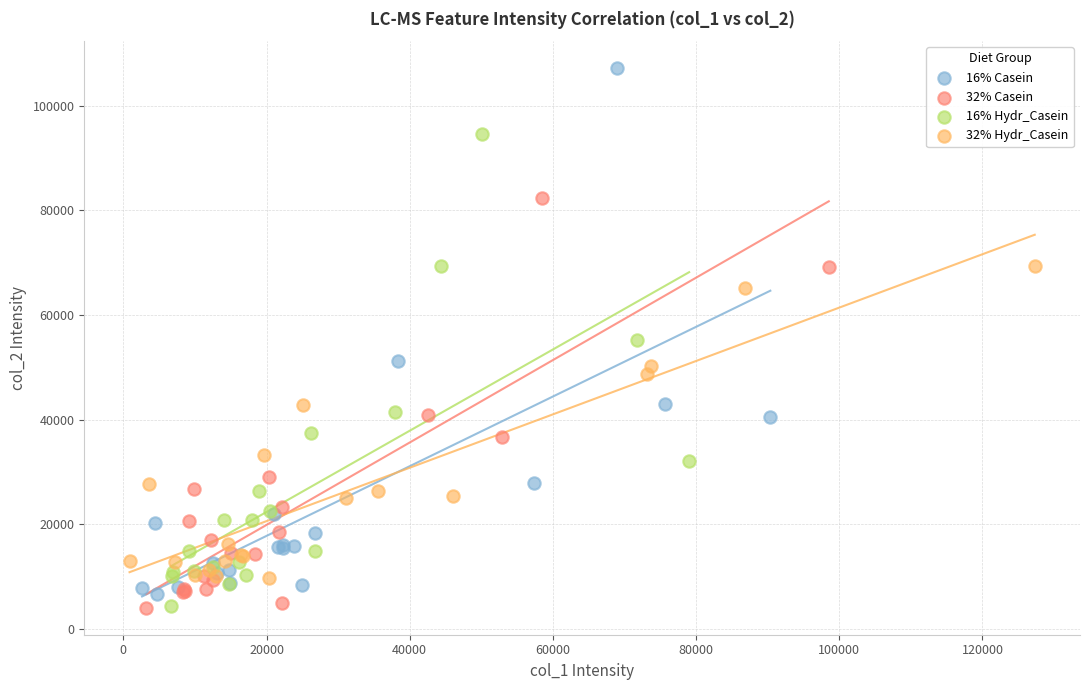

Which series has the widest spread of Y values?

16% Casein